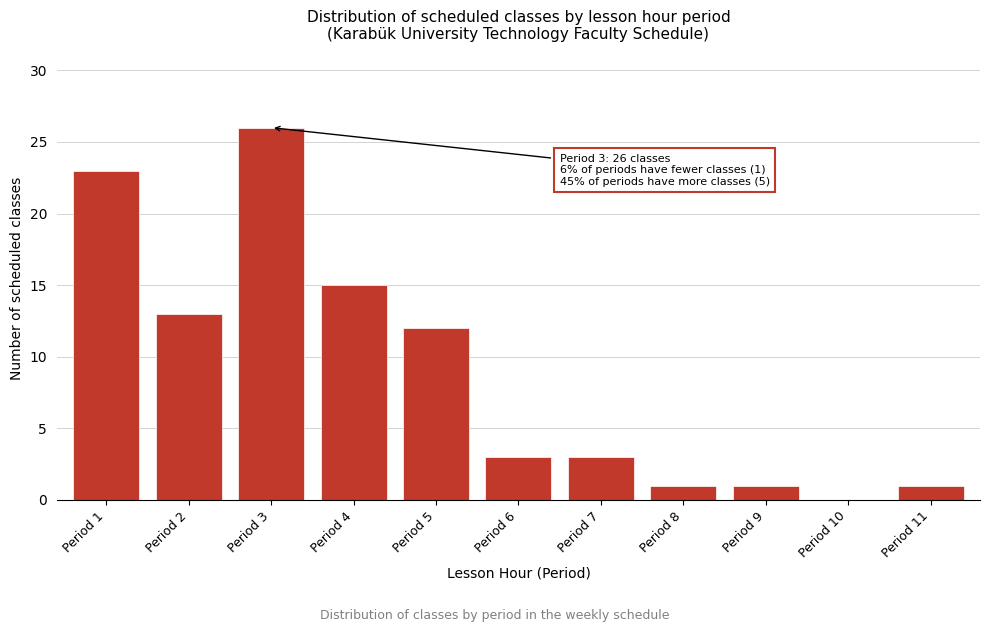

Reading right to left, transcribe all the data shown in this chart.

Period 11=1	Period 10=0	Period 9=1	Period 8=1	Period 7=3	Period 6=3	Period 5=12	Period 4=15	Period 3=26	Period 2=13	Period 1=23